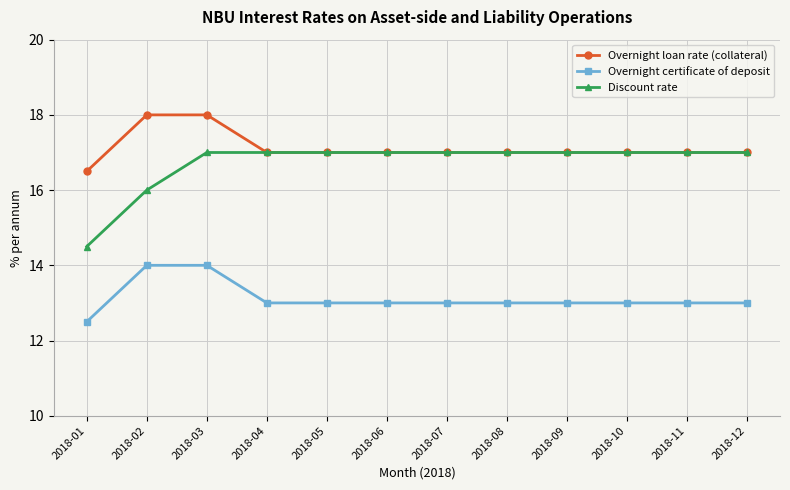

Reading right to left, what are all the values shown in this chart?

Overnight loan rate (collateral): 17.0	17.0	17.0	17.0	17.0	17.0	17.0	17.0	17.0	18.0	18.0	16.5
Overnight certificate of deposit: 13.0	13.0	13.0	13.0	13.0	13.0	13.0	13.0	13.0	14.0	14.0	12.5
Discount rate: 17.0	17.0	17.0	17.0	17.0	17.0	17.0	17.0	17.0	17.0	16.0	14.5